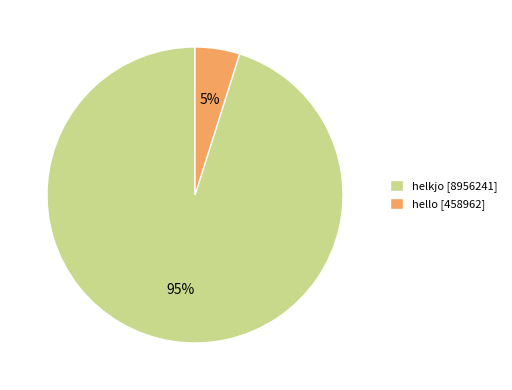

Combined, do hello [458962] and helkjo [8956241] account for over 50%?

Yes